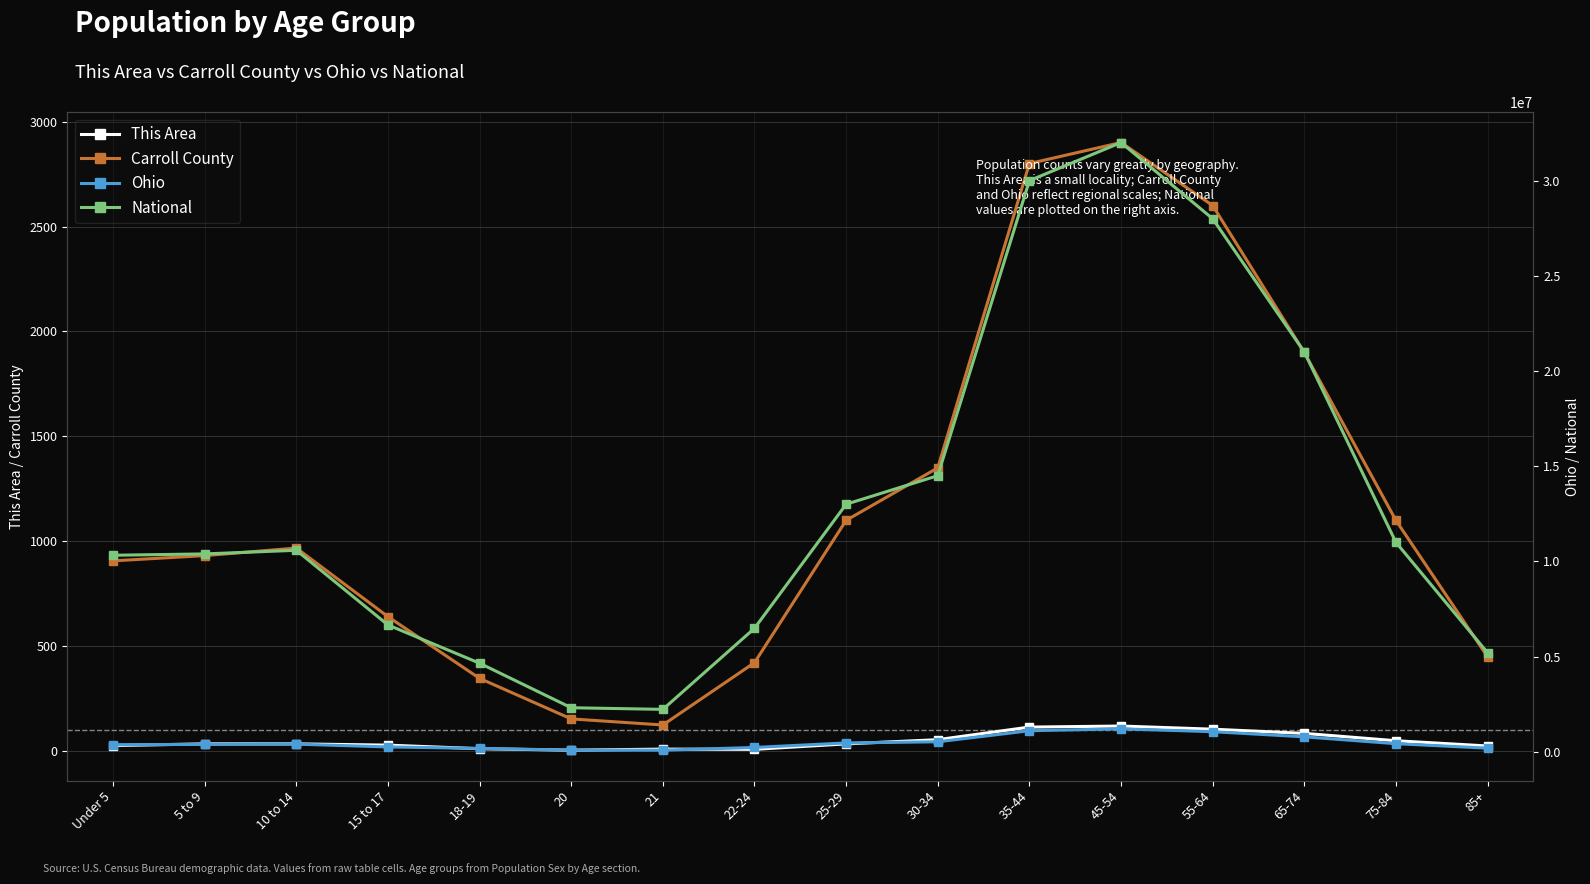

At which category is the sum across all series the highest?

45-54